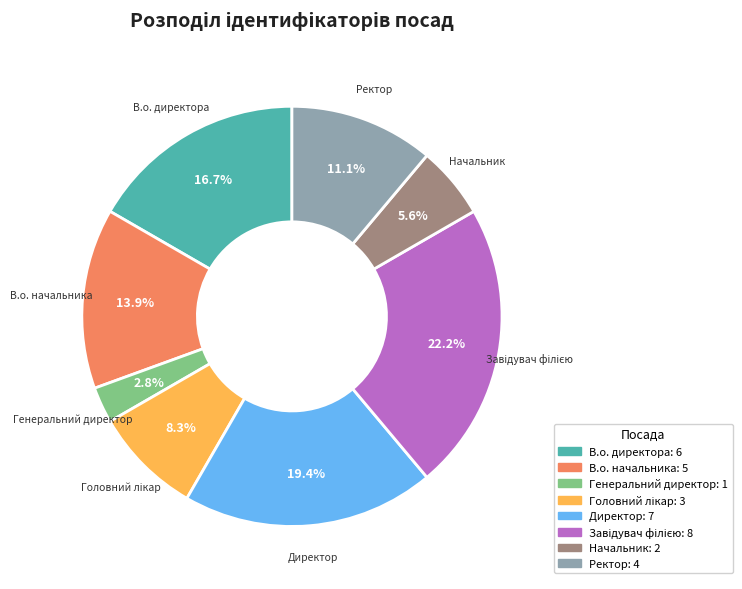

What percentage is NOT represented by В.о. директора?

83.3%